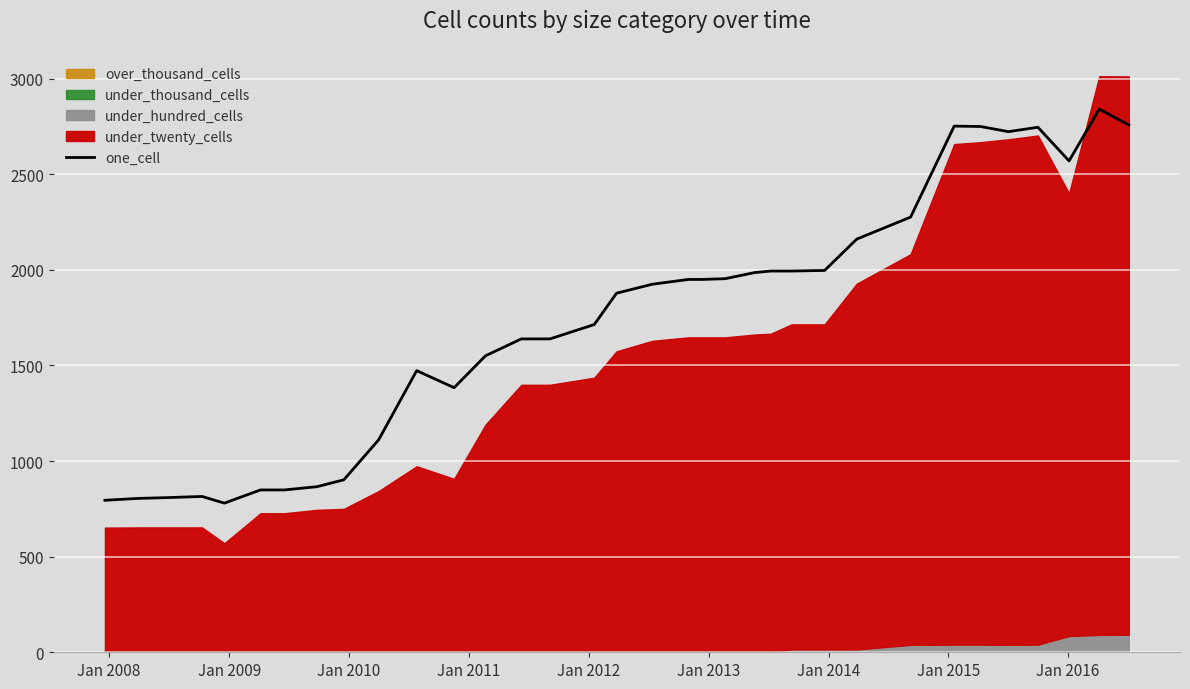

Is it true that the value at Jan 2007 is 1118?

False